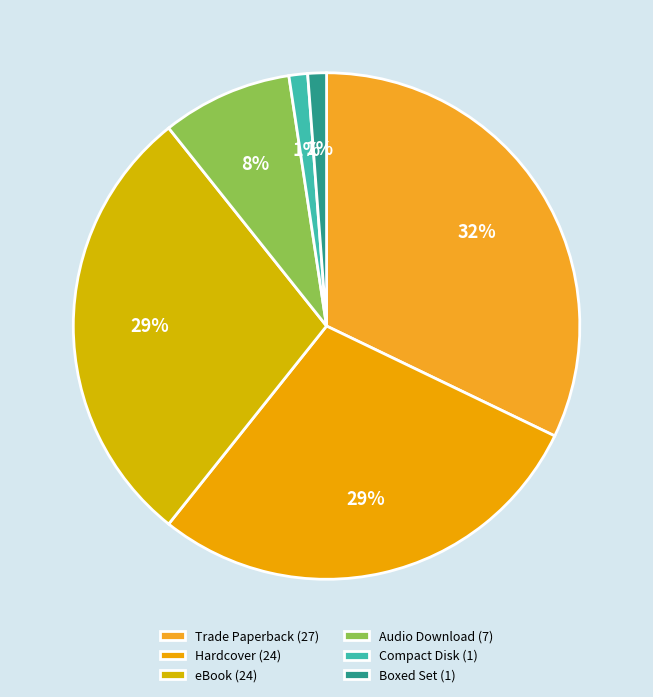

Does Hardcover represent more than half of the total?

No